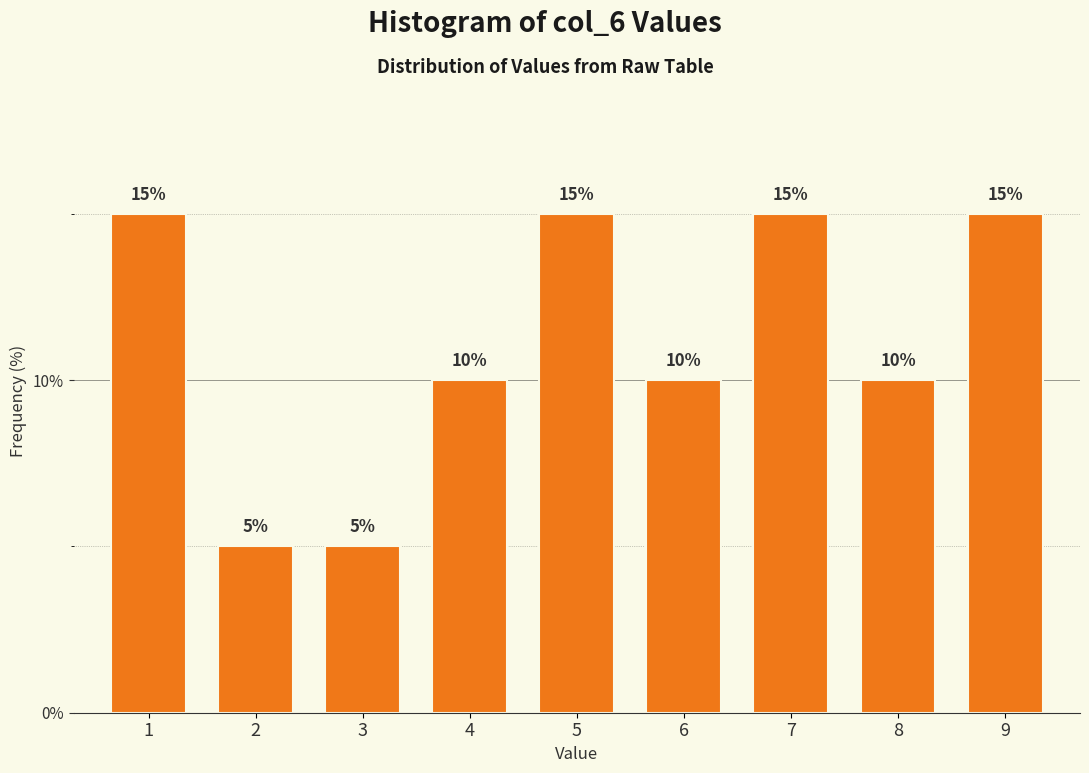

Reading left to right, extract all data points from this chart.

15	5	5	10	15	10	15	10	15